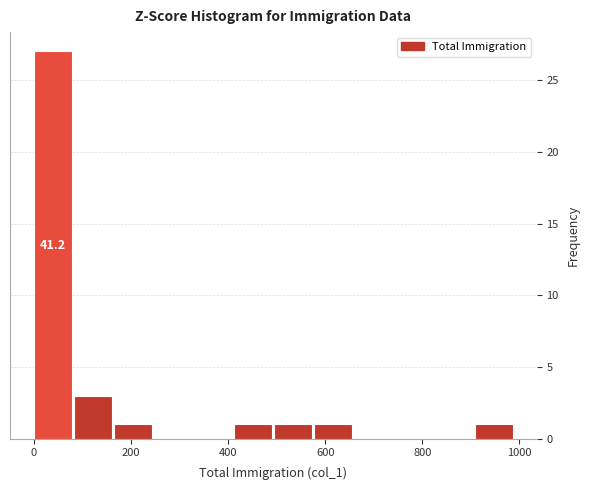

Which range on the x-axis has the tallest bar?

0 to 80